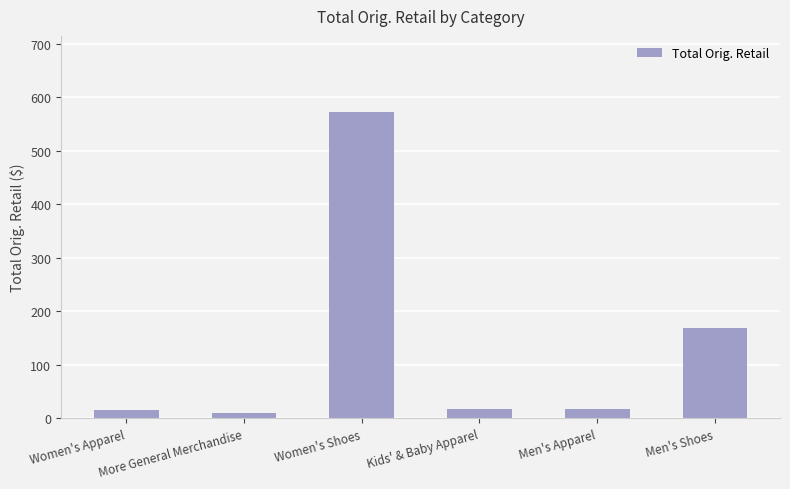

What is the difference between the maximum and minimum values?

561.8